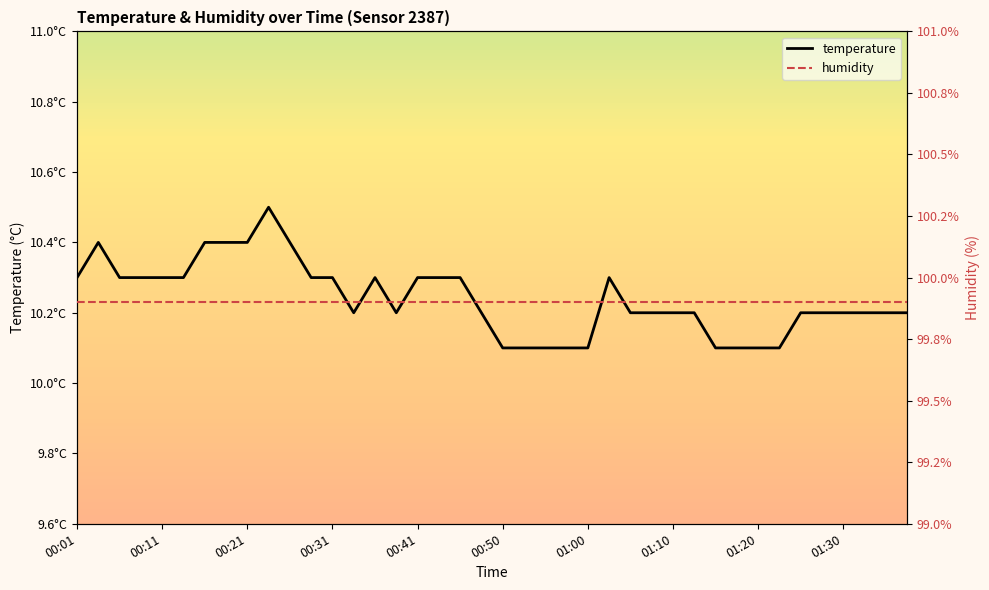

True or false: the data shows 16.3 at 00:14.

False